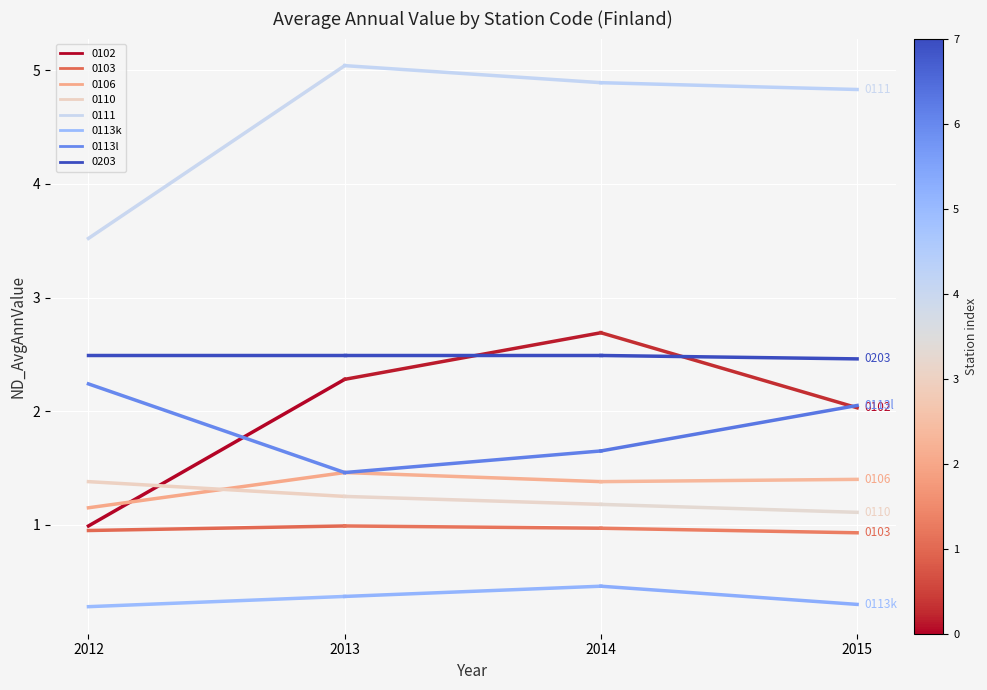

What is the average value of the 0113l series?

1.9